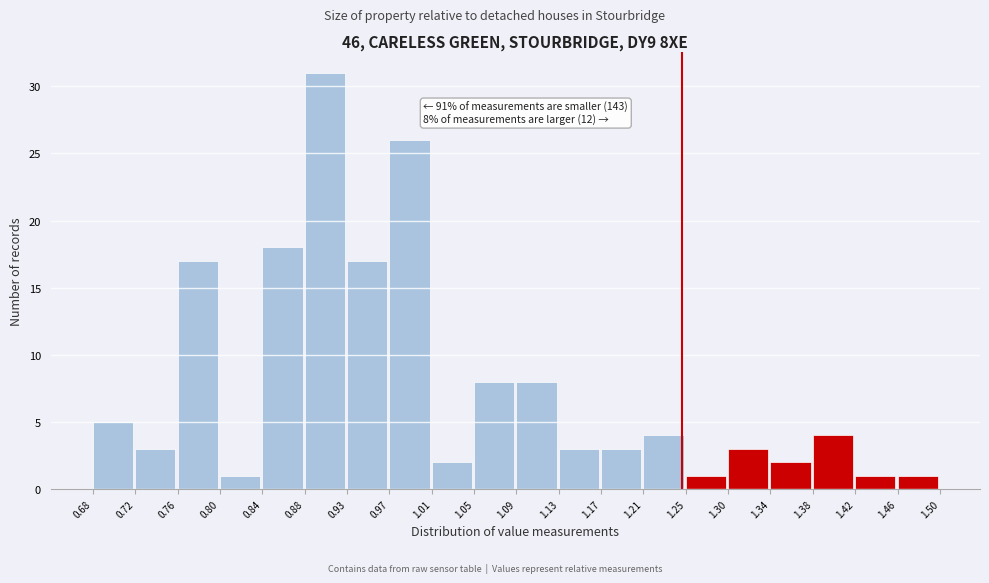

Over which range of the x-axis is the bar tallest?

0.88 to 0.93